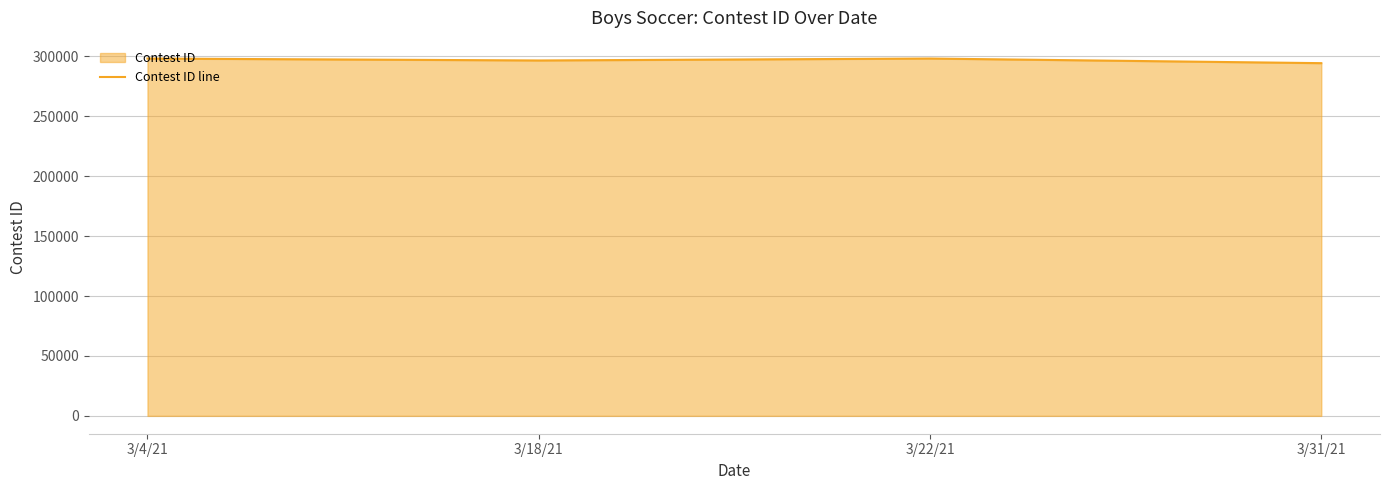

What is the minimum value shown in the chart?

294418